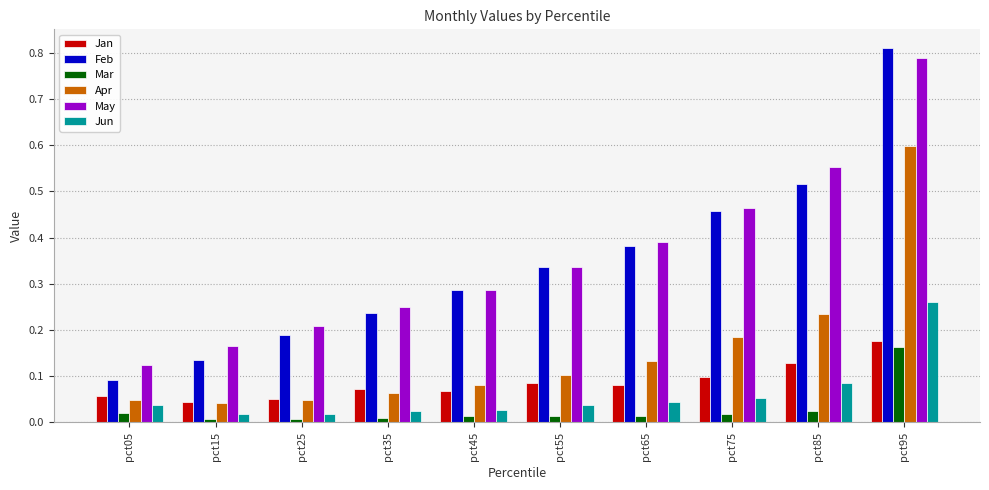

Is the value of Jan at pct55 greater than the value of Feb at pct75?

No